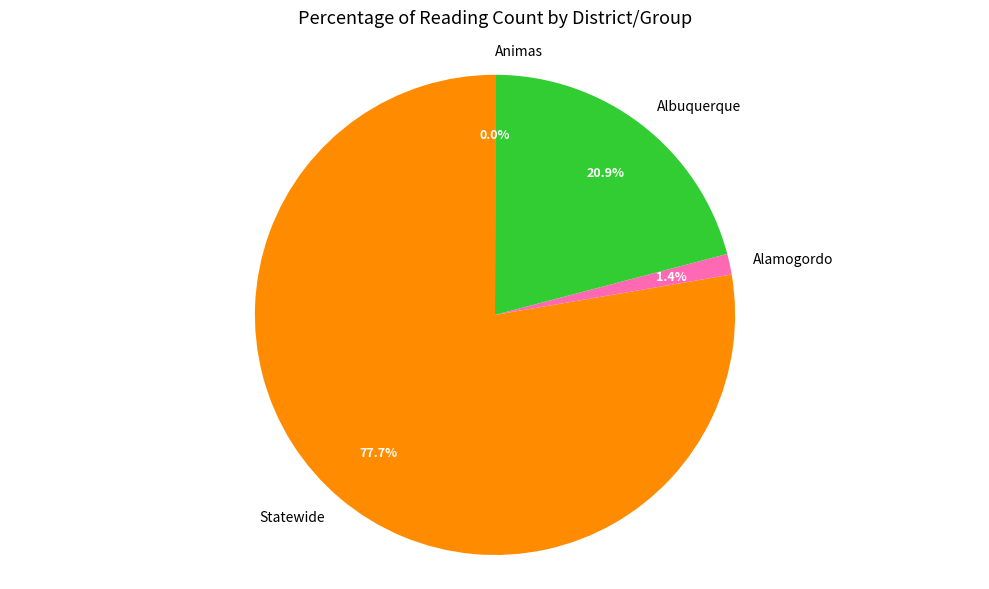

Which has a higher value, Alamogordo or Statewide?

Statewide